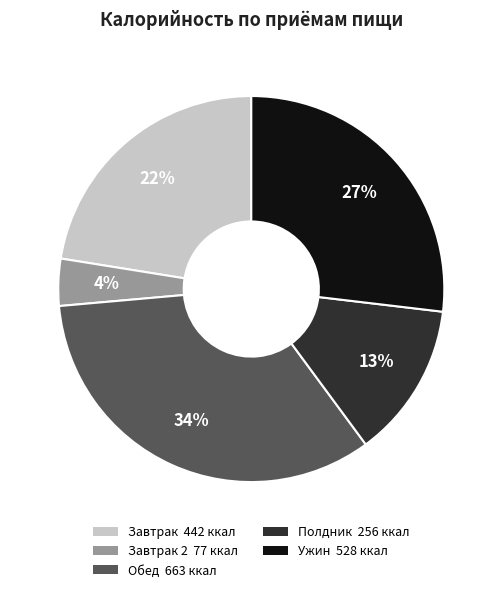

To the nearest percent, what is the difference between the largest and smallest slice percentages?

30%